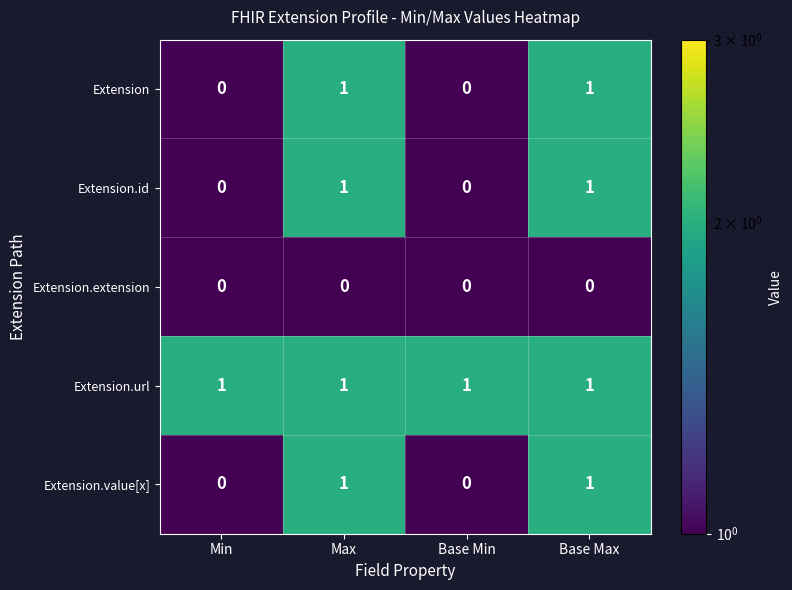

The Extension.id series shows 0 at Max. True or false?

False